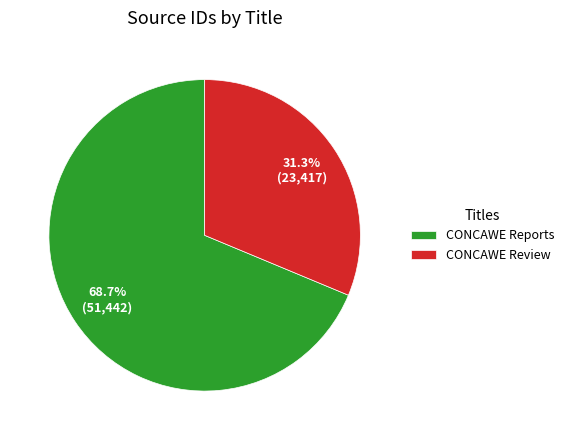

Is it true that CONCAWE Review is 31% of the pie?

True